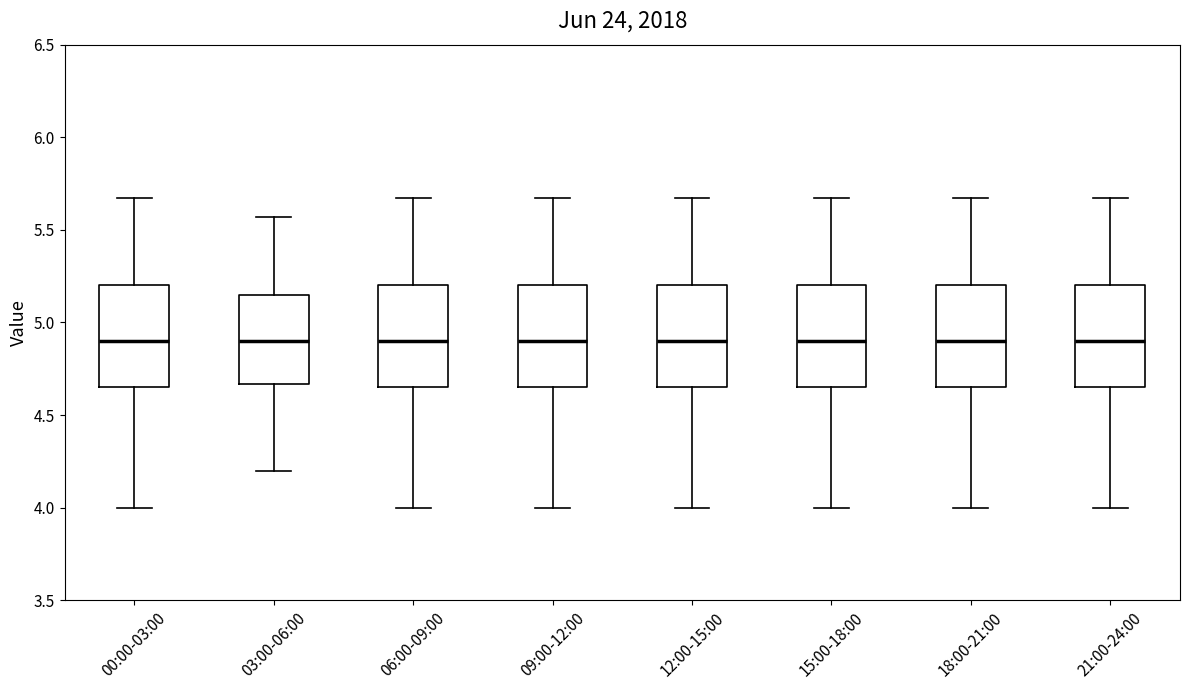

Reading left to right, read every box against the y-axis: the position of its median line, the range the box covers, and the ends of its whiskers. The values are not printed on the chart, so give them approximately, as read against the axis.

00:00-03:00: median 4.90, box 4.65 to 5.20, whiskers 4.00 to 5.65
03:00-06:00: median 4.90, box 4.65 to 5.15, whiskers 4.20 to 5.55
06:00-09:00: median 4.90, box 4.65 to 5.20, whiskers 4.00 to 5.65
09:00-12:00: median 4.90, box 4.65 to 5.20, whiskers 4.00 to 5.65
12:00-15:00: median 4.90, box 4.65 to 5.20, whiskers 4.00 to 5.65
15:00-18:00: median 4.90, box 4.65 to 5.20, whiskers 4.00 to 5.65
18:00-21:00: median 4.90, box 4.65 to 5.20, whiskers 4.00 to 5.65
21:00-24:00: median 4.90, box 4.65 to 5.20, whiskers 4.00 to 5.65